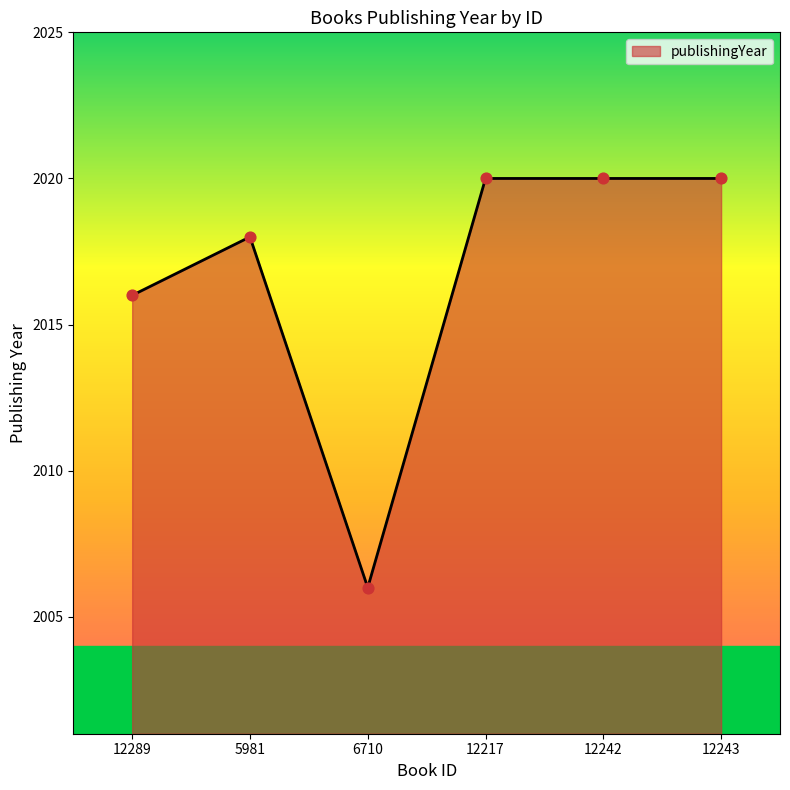

What is the ratio of the value at 6710 to the value at 5981?

1.0